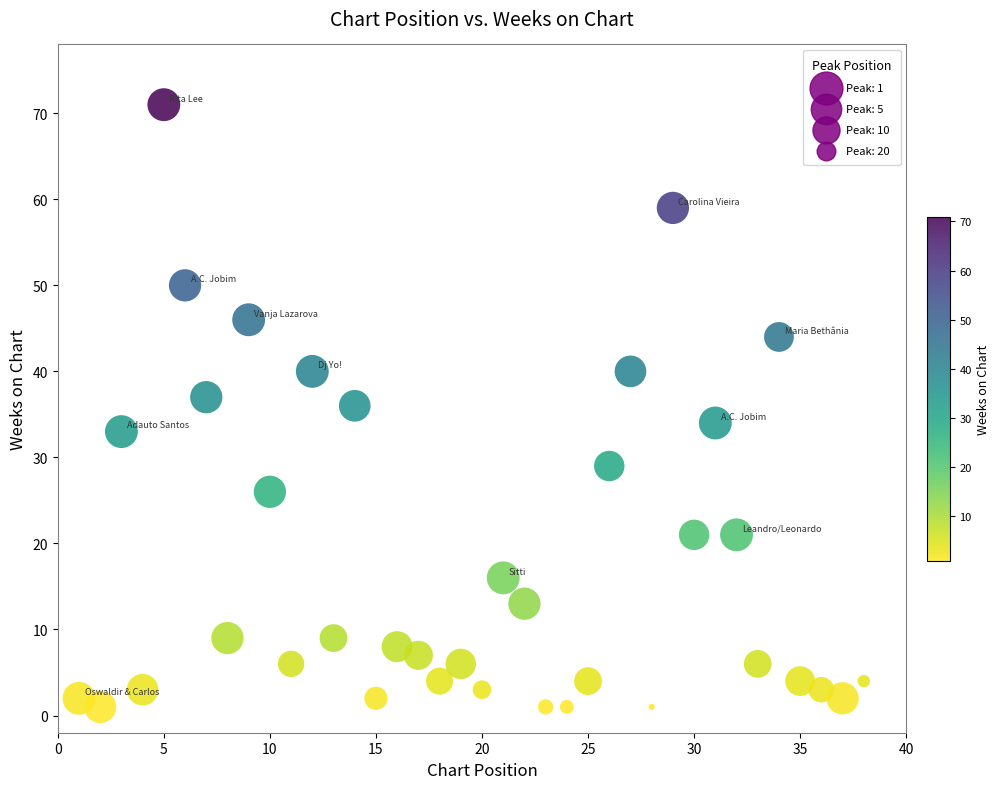

What is the range of Y values (max minus min)?

70